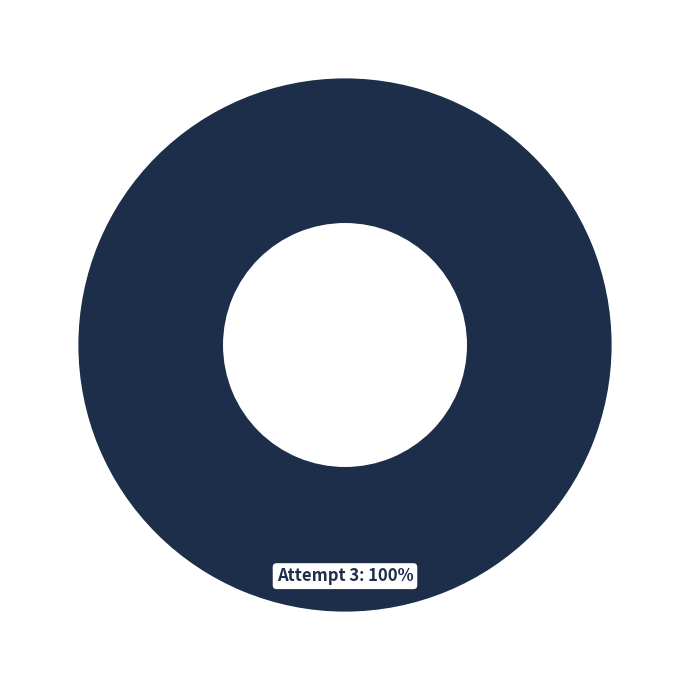

Is there any slice that represents more than half of the pie?

Yes